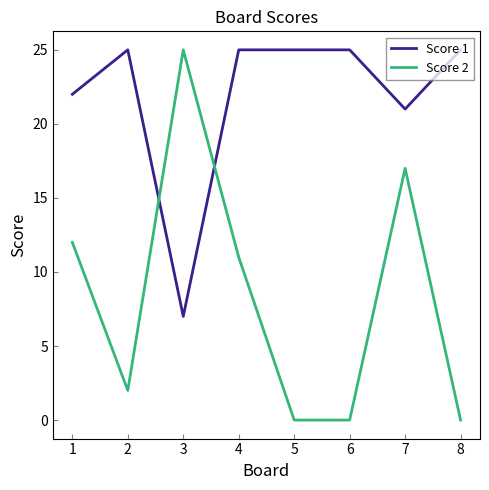

Which series has the largest range (max minus min)?

Score 2